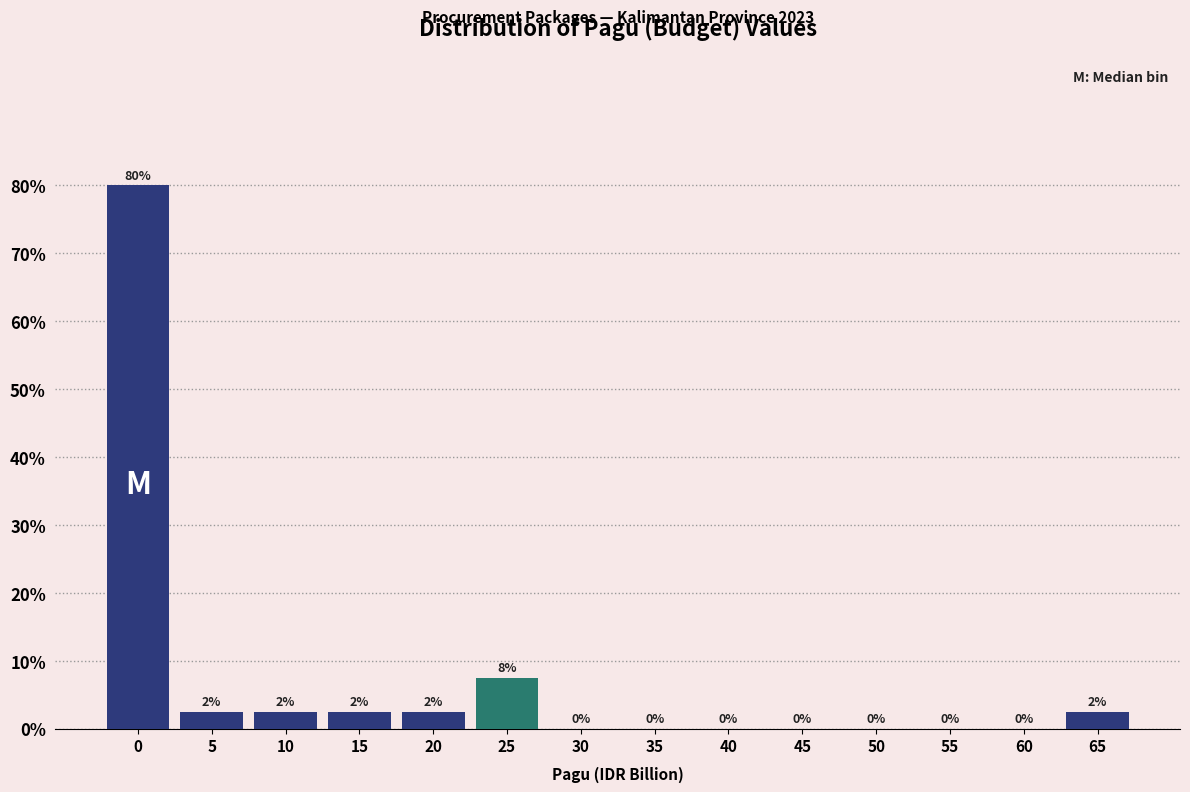

The chart shows a value of -31.9 at 40. True or false?

False